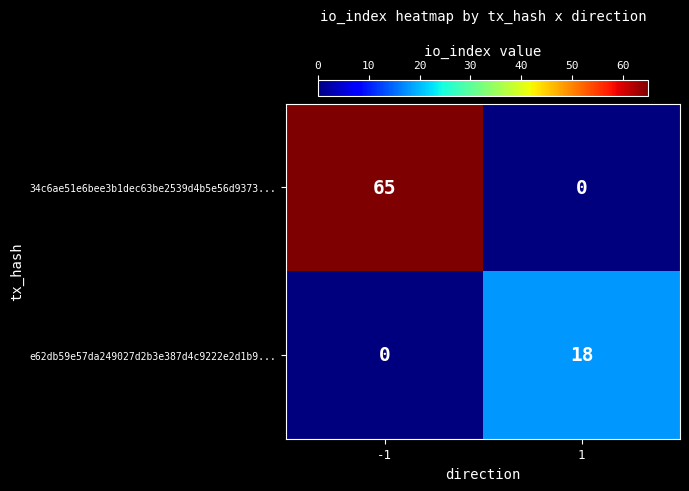

Rank the series at -1 from lowest to highest value.

e62db59e57da249027d2b3e387d4c9222e2d1b9..., 34c6ae51e6bee3b1dec63be2539d4b5e56d9373...